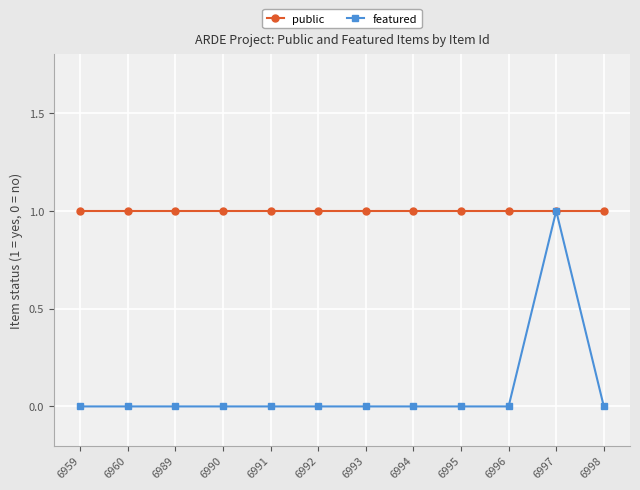

The featured series shows 0 at 6960. True or false?

True